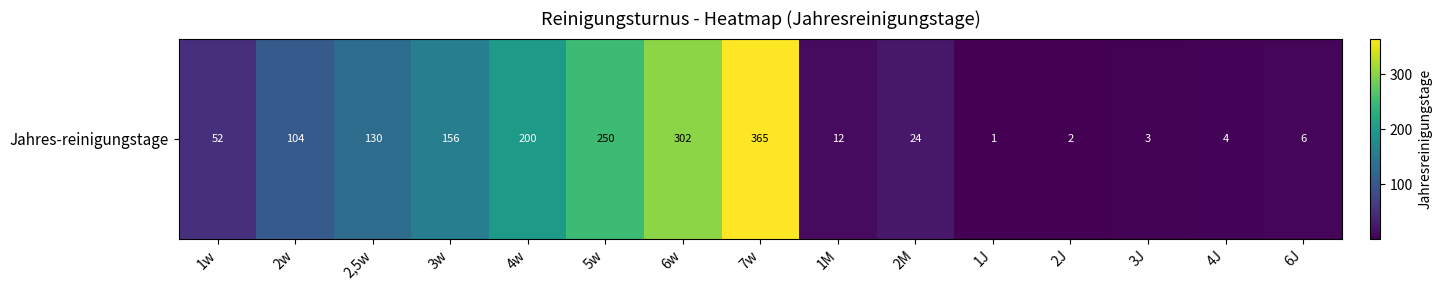

Which category has the highest value across all series?

7w